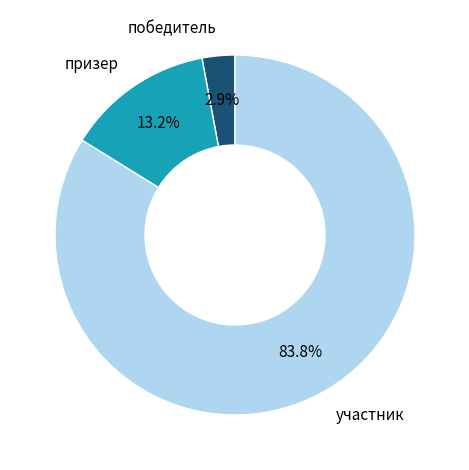

Do победитель and участник together represent more than half of the pie?

Yes